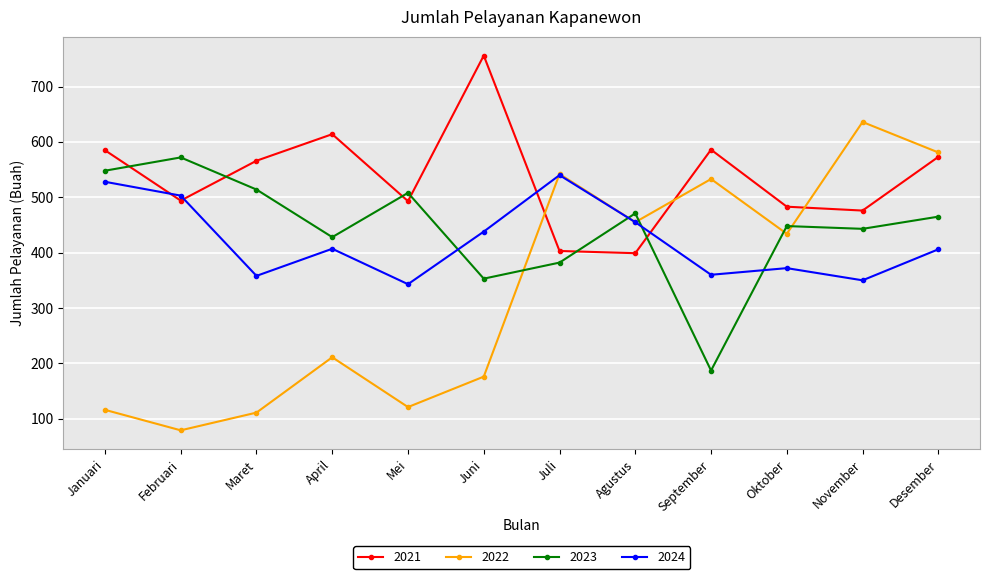

How many data points does each series have?

12